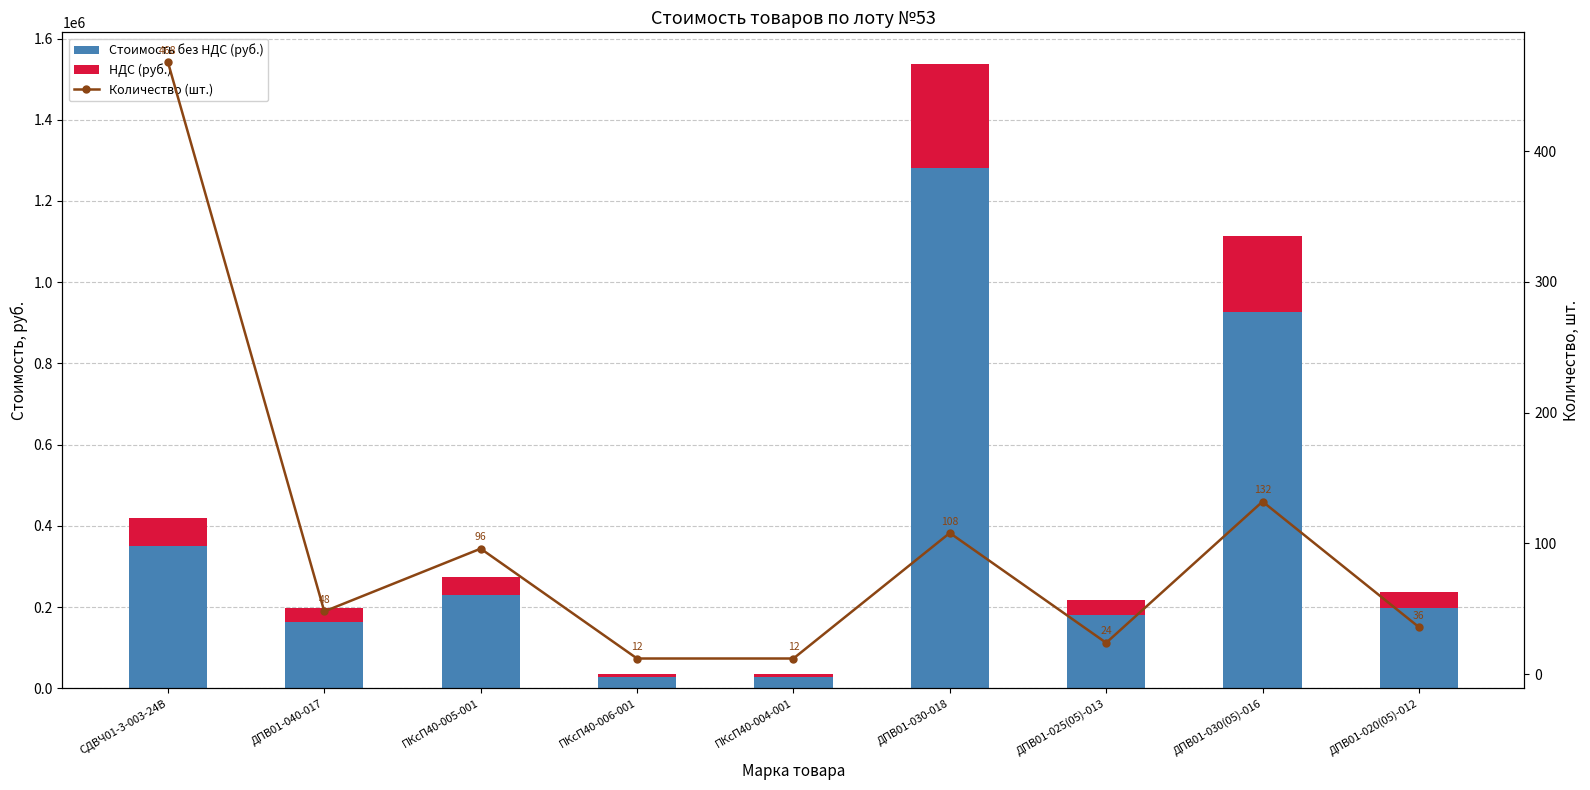

True or false: Количество (шт.) has a value of 48.0 at ДПВ01-040-017.

True